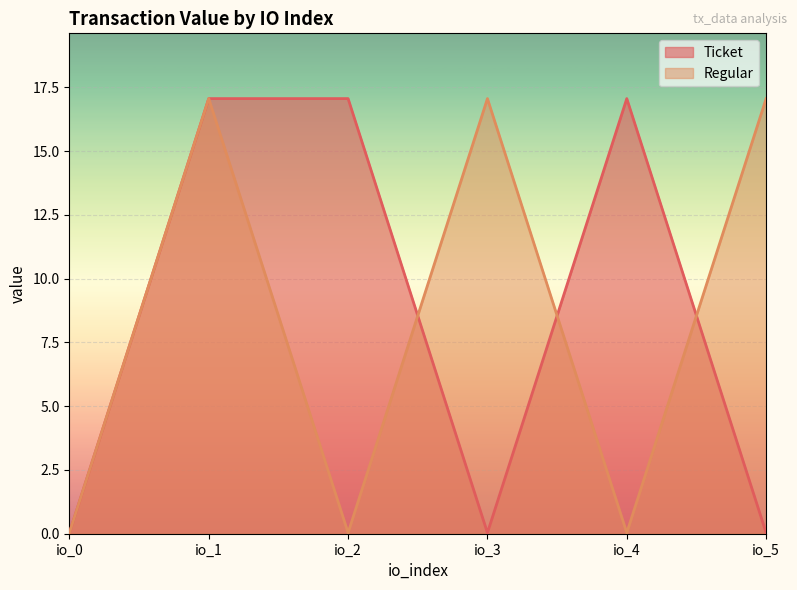

The value of Regular at io_1 is 7.6. True or false?

False